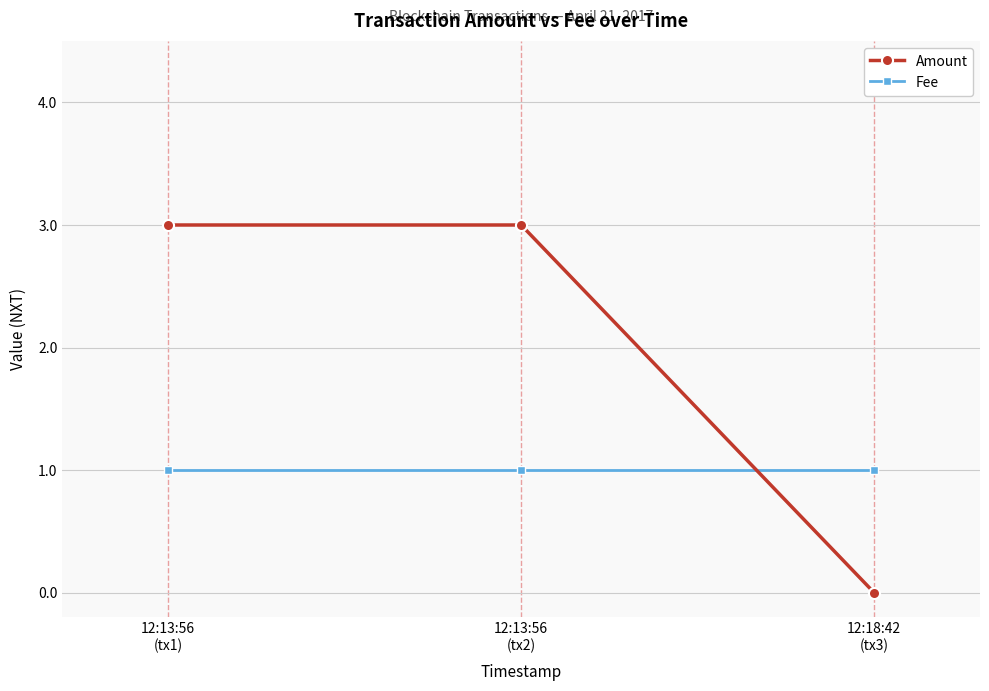

How many values in Amount are above zero?

2